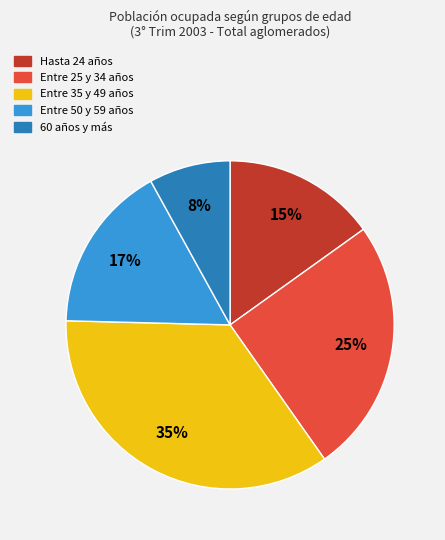

Is the sum of 60 años y más and Hasta 24 años greater than half?

No